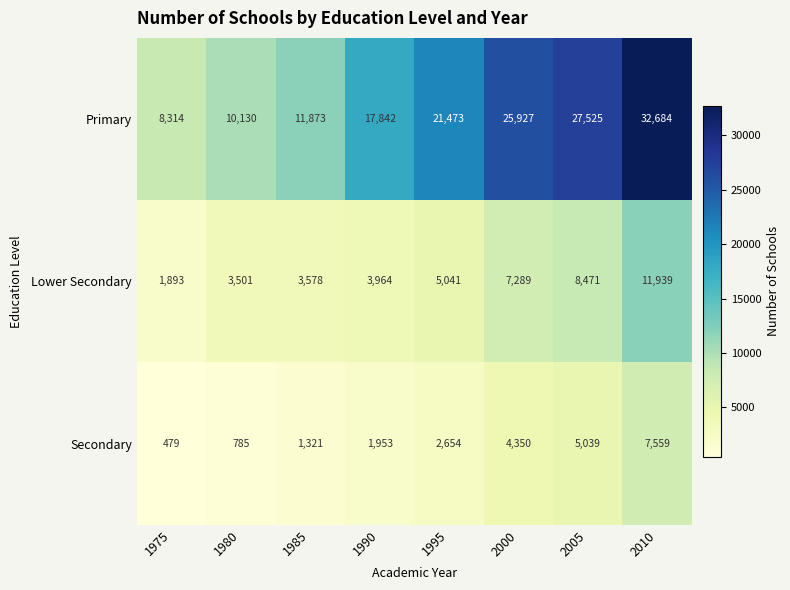

The Secondary series shows 1321 at 1985. True or false?

True